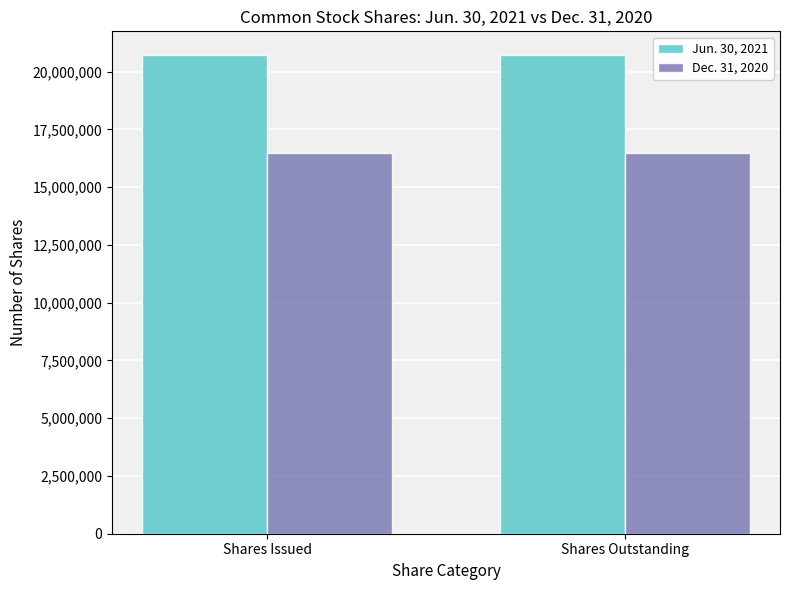

What is the sum of all Dec. 31, 2020 values?

32962198